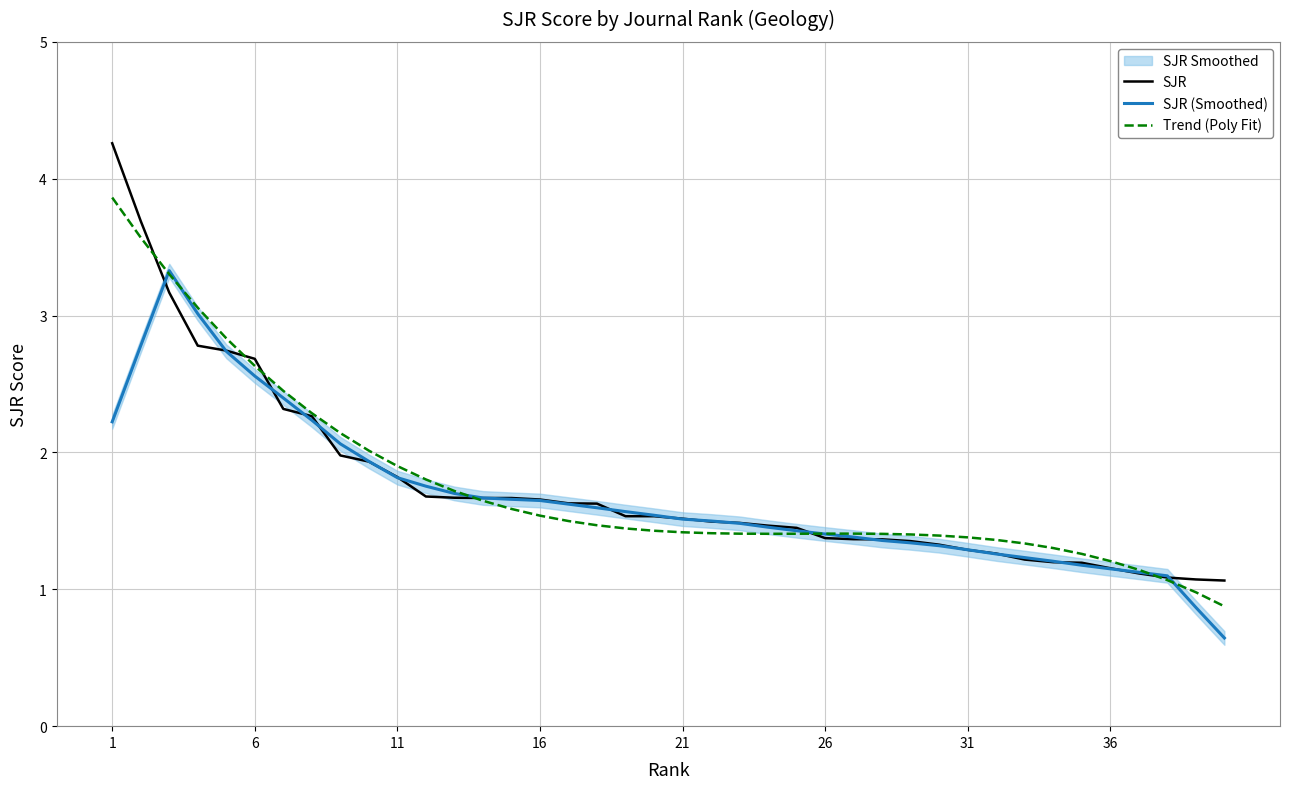

How many intersections are there between SJR and SJR (Smoothed)?

20